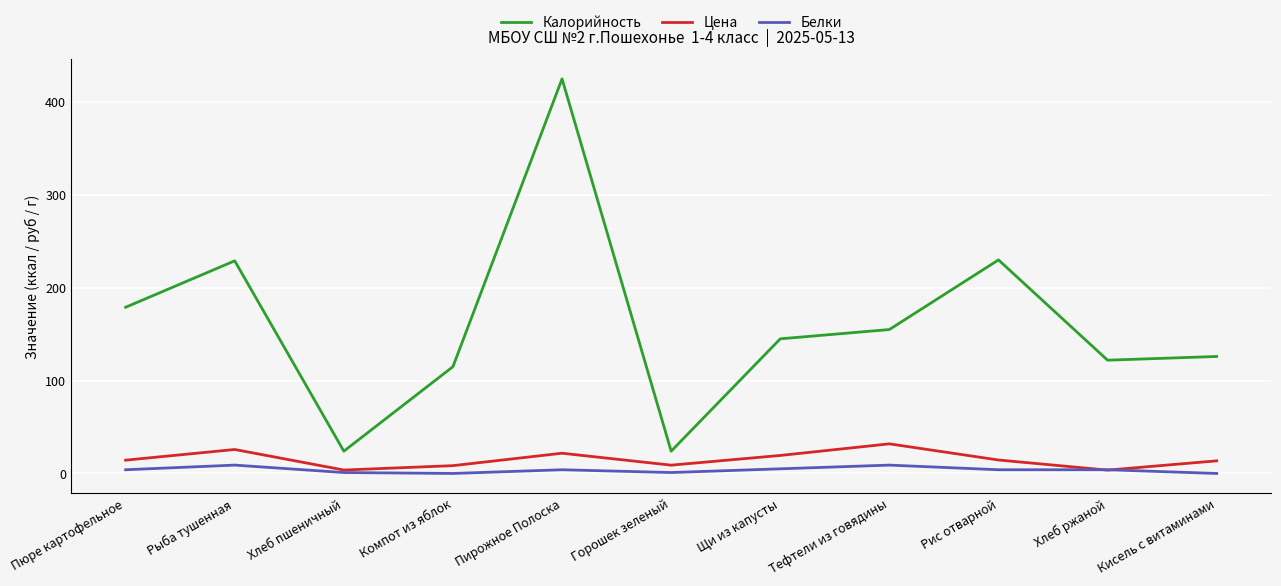

Count the number of data series in this chart.

3